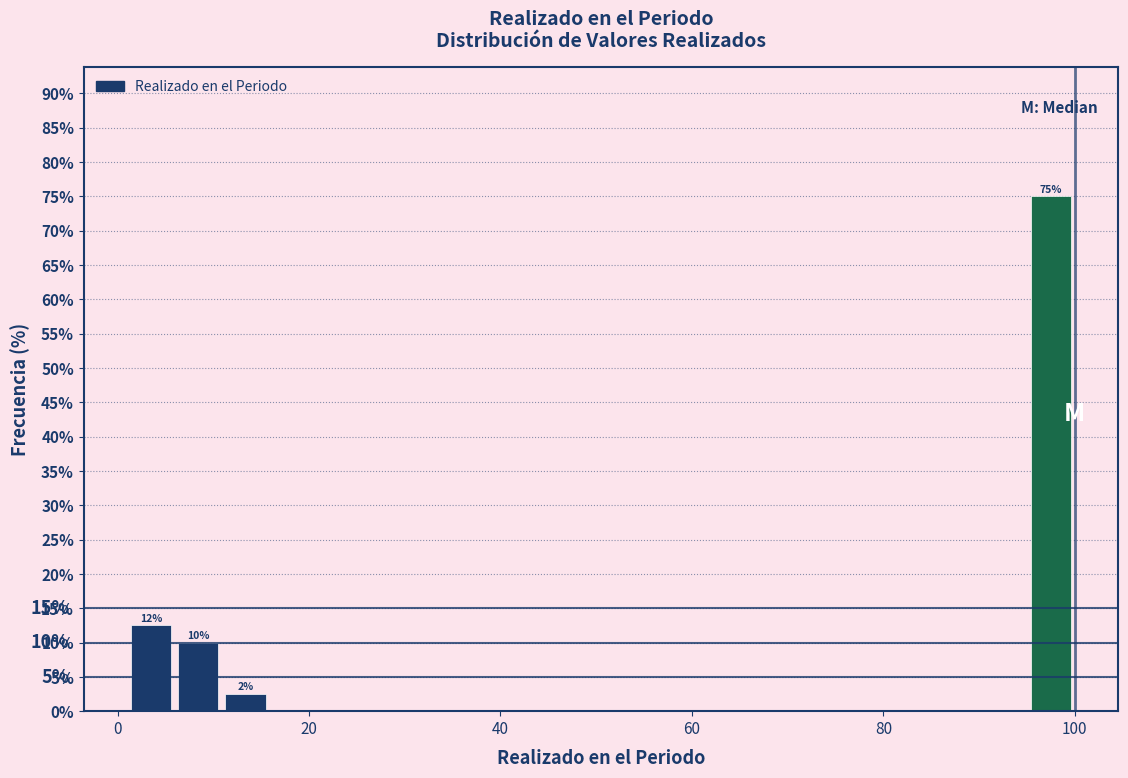

Read against the x-axis, roughly where is the centre of the tallest bar?

98